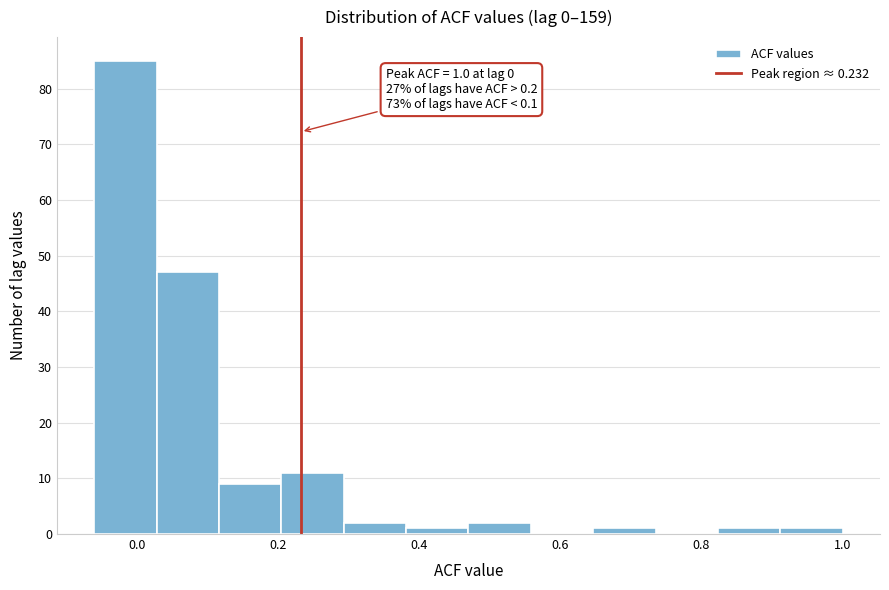

Which range on the x-axis has the tallest bar?

-0.06 to 0.02